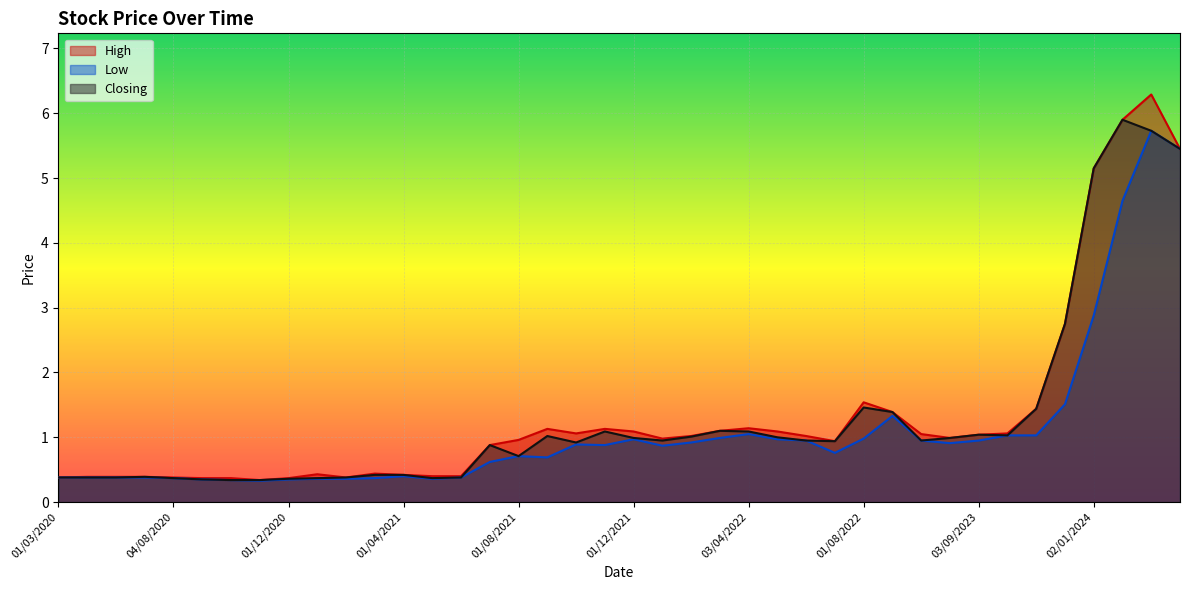

Rank the categories by Low value from lowest to highest.

01/11/2020, 01/10/2020, 01/12/2020, 01/09/2020, 02/05/2021, 01/02/2021, 03/01/2021, 01/03/2021, 04/08/2020, 01/06/2021, 01/07/2020, 01/06/2020, 10/05/2020, 01/03/2020, 01/04/2021, 01/07/2021, 01/09/2021, 01/08/2021, 03/07/2022, 02/01/2022, 01/11/2021, 03/10/2021, 02/07/2023, 01/02/2022, 03/09/2023, 04/06/2023, 01/06/2022, 08/05/2022, 01/12/2021, 01/08/2022, 01/03/2022, 01/11/2023, 01/10/2023, 03/04/2022, 01/09/2022, 03/12/2023, 02/01/2024, 01/02/2024, 01/04/2024, 03/03/2024